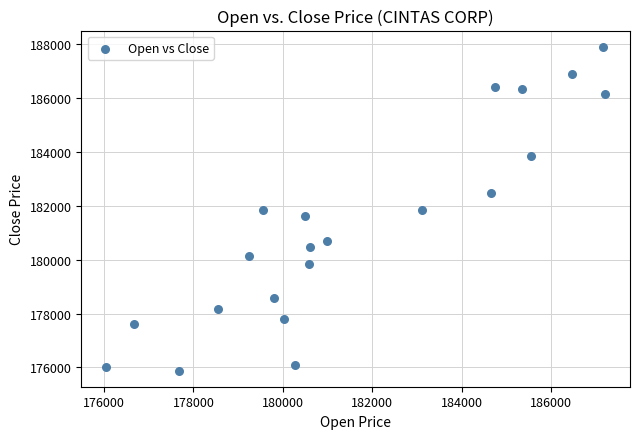

What is the range of X values (max minus min)?

11161